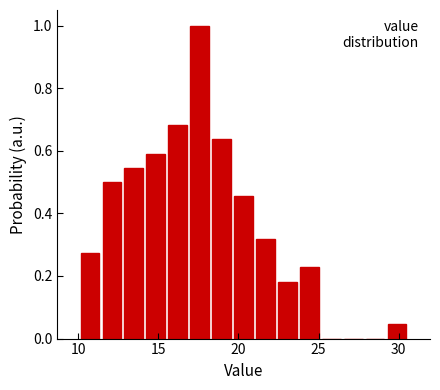

Around what value on the x-axis is the tallest bar? Give the approximate position of its centre, as read against the axis.

17.5